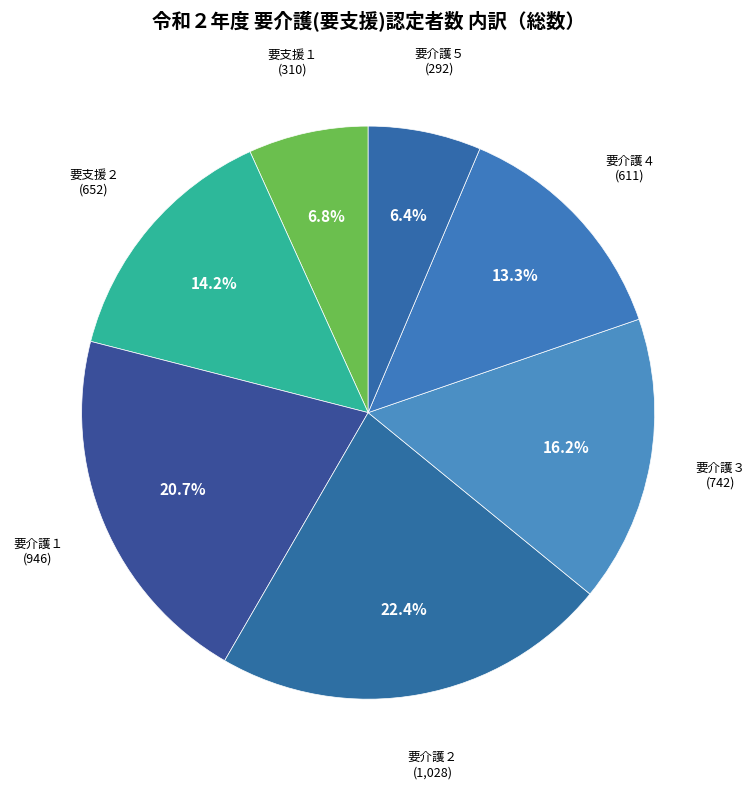

What is the smallest slice in the pie chart?

要介護５